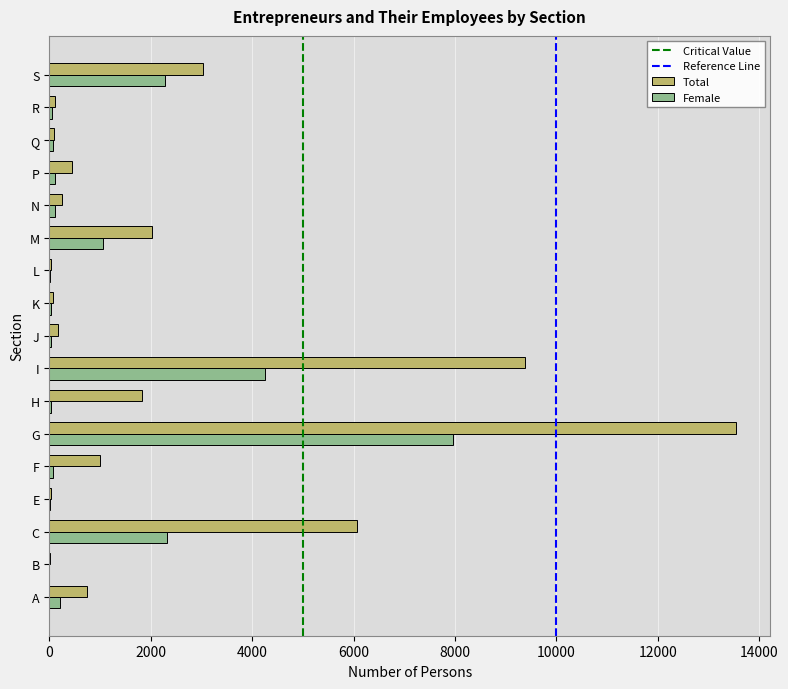

At which label is Female closest to 3979?

I